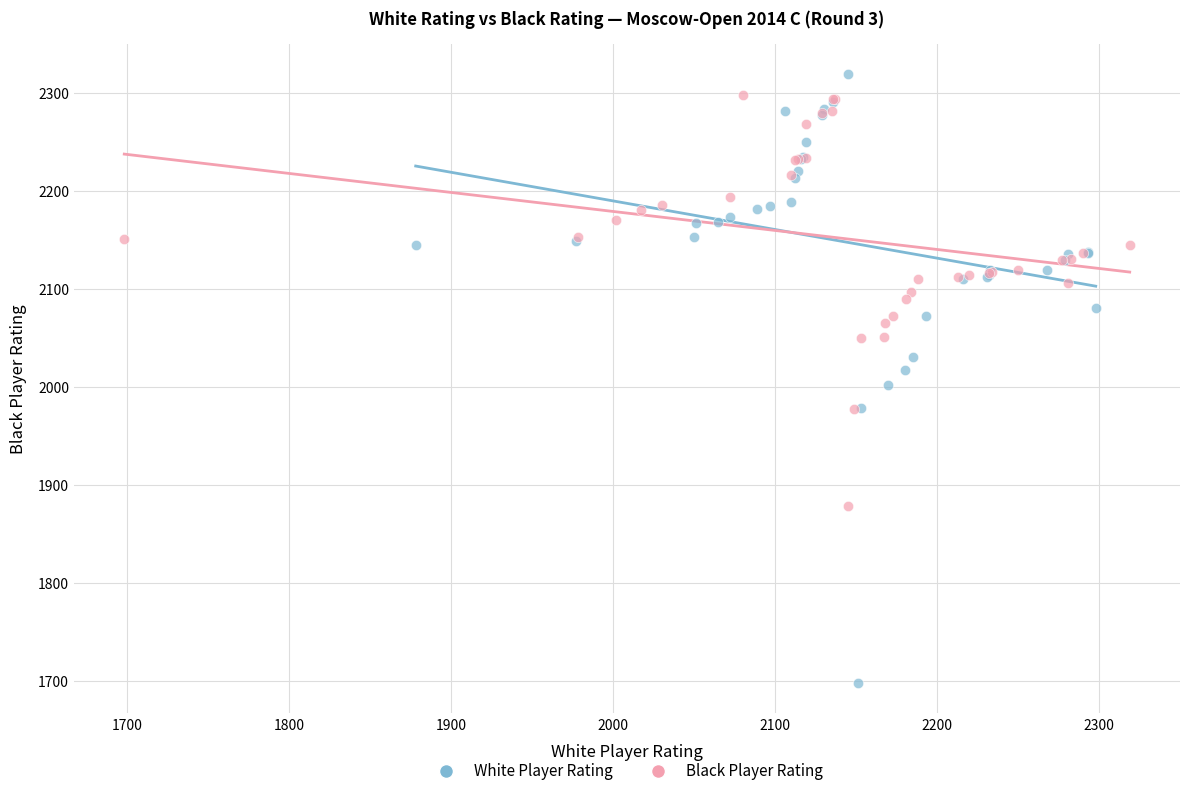

Which series has the widest spread of Y values?

White Player Rating